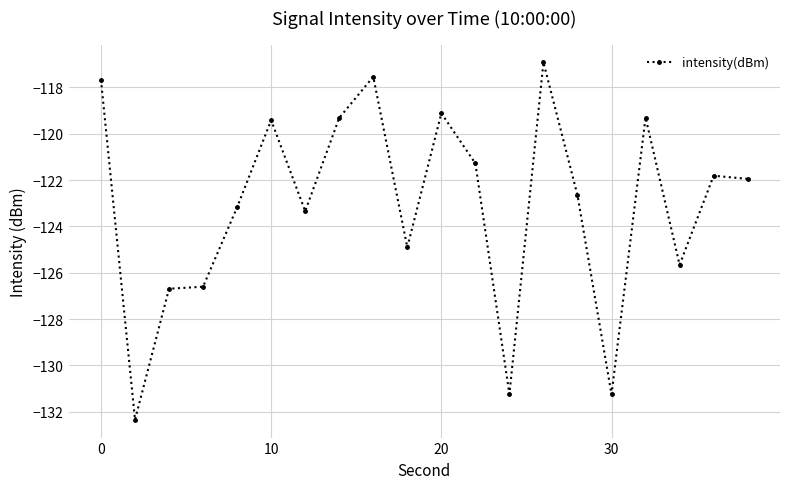

True or false: the data has more than 1 interior local peaks.

True